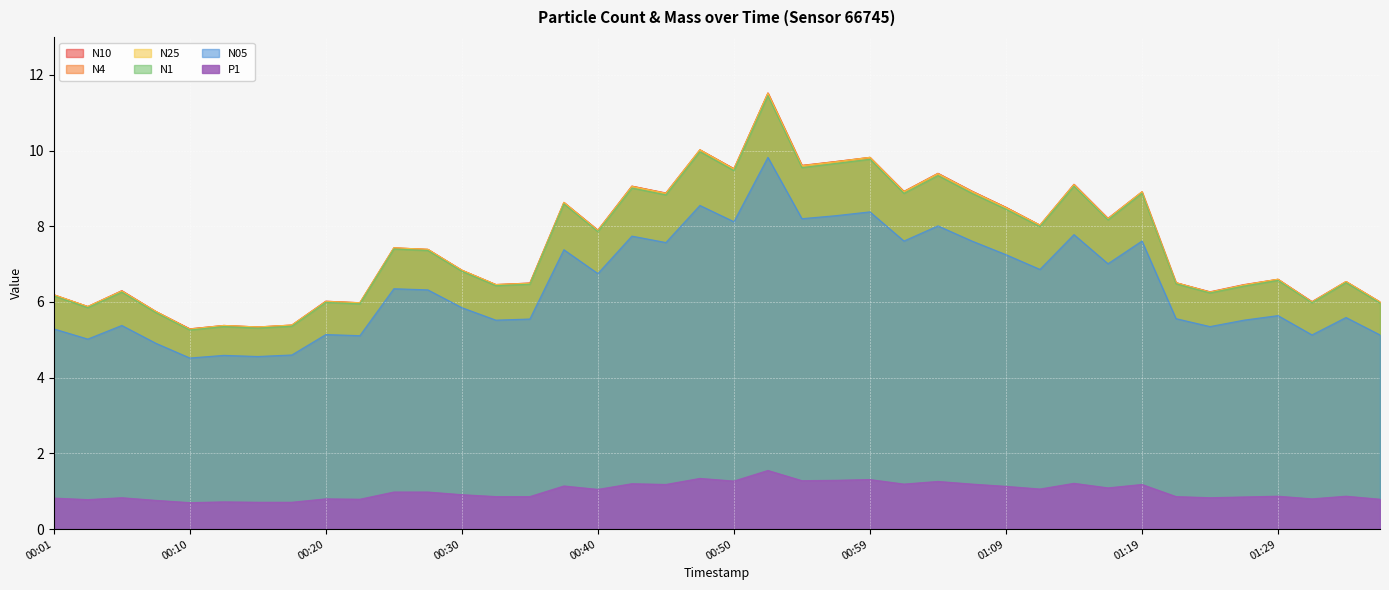

Reading right to left, list all the values displayed in this chart.

N10: 6.0	6.5	6.0	6.6	6.5	6.3	6.5	8.9	8.2	9.1	8.0	8.5	8.9	9.4	8.9	9.8	9.7	9.6	11.5	9.5	10.0	8.9	9.1	7.9	8.6	6.5	6.5	6.8	7.4	7.4	6.0	6.0	5.4	5.3	5.4	5.3	5.8	6.3	5.9	6.2
N4: 6.0	6.5	6.0	6.6	6.5	6.3	6.5	8.9	8.2	9.1	8.0	8.5	8.9	9.4	8.9	9.8	9.7	9.6	11.5	9.5	10.0	8.9	9.1	7.9	8.6	6.5	6.5	6.8	7.4	7.4	6.0	6.0	5.4	5.3	5.4	5.3	5.8	6.3	5.9	6.2
N25: 6.0	6.5	6.0	6.6	6.5	6.3	6.5	8.9	8.2	9.1	8.0	8.5	8.9	9.4	8.9	9.8	9.7	9.6	11.5	9.5	10.0	8.9	9.1	7.9	8.6	6.5	6.5	6.8	7.4	7.4	6.0	6.0	5.4	5.3	5.4	5.3	5.8	6.3	5.9	6.2
N1: 6.0	6.5	6.0	6.6	6.4	6.2	6.5	8.9	8.2	9.1	8.0	8.4	8.9	9.3	8.9	9.8	9.7	9.6	11.4	9.5	10.0	8.8	9.0	7.9	8.6	6.5	6.4	6.8	7.4	7.4	6.0	6.0	5.4	5.3	5.3	5.3	5.7	6.3	5.8	6.2
N05: 5.1	5.6	5.1	5.6	5.5	5.3	5.6	7.6	7.0	7.8	6.9	7.2	7.6	8.0	7.6	8.4	8.3	8.2	9.8	8.1	8.6	7.6	7.7	6.8	7.4	5.5	5.5	5.8	6.3	6.3	5.1	5.1	4.6	4.6	4.6	4.5	4.9	5.4	5.0	5.3
P1: 0.8	0.9	0.8	0.9	0.8	0.8	0.9	1.2	1.1	1.2	1.1	1.1	1.2	1.3	1.2	1.3	1.3	1.3	1.6	1.3	1.3	1.2	1.2	1.1	1.1	0.9	0.9	0.9	1.0	1.0	0.8	0.8	0.7	0.7	0.7	0.7	0.8	0.8	0.8	0.8